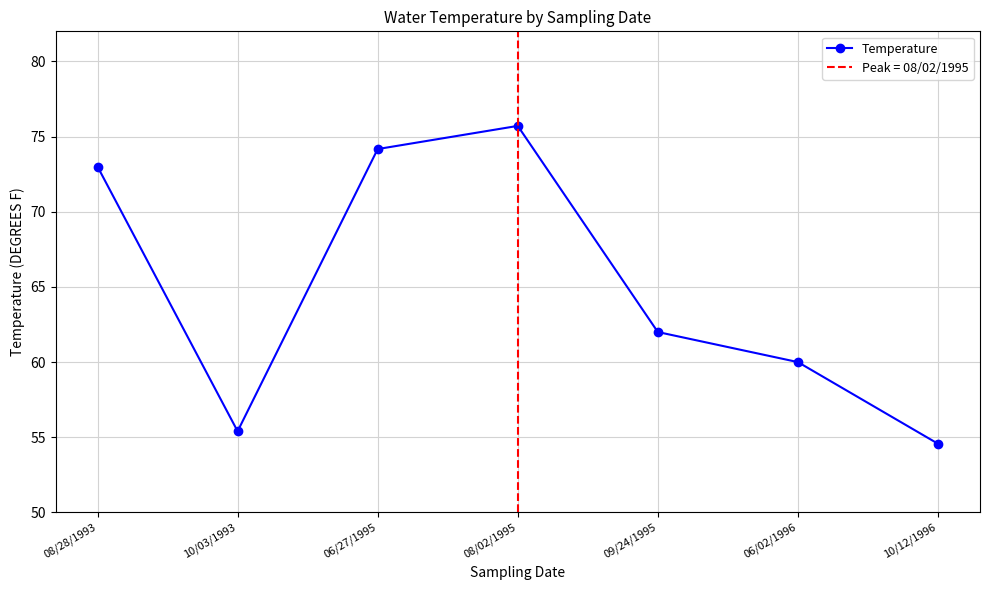

Is it true that the value at 06/02/1996 is 22.8?

False